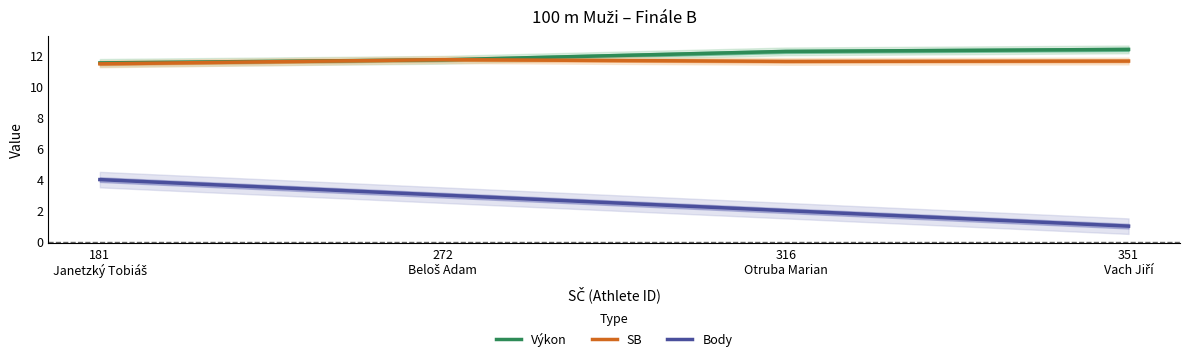

What is the average value of the SB series?

11.6